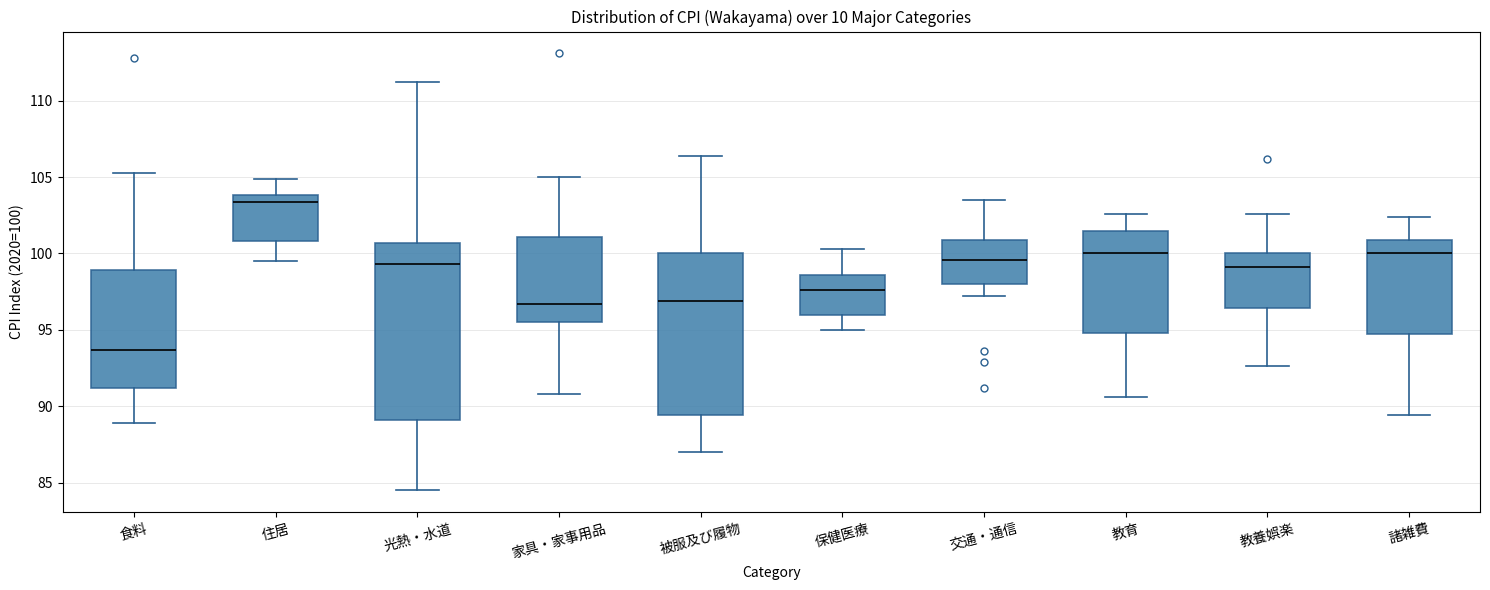

Reading left to right, read every box against the y-axis: the position of its median line, the range the box covers, and the ends of its whiskers. The values are not printed on the chart, so give them approximately, as read against the axis.

食料: median 93.5, box 91.0 to 99.0, whiskers 89.0 to 105.5
住居: median 103.5, box 101.0 to 104.0, whiskers 99.5 to 105.0
光熱・水道: median 99.5, box 89.0 to 100.5, whiskers 84.5 to 111.0
家具・家事用品: median 96.5, box 95.5 to 101.0, whiskers 91.0 to 105.0
被服及び履物: median 97.0, box 89.5 to 100.0, whiskers 87.0 to 106.5
保健医療: median 97.5, box 96.0 to 98.5, whiskers 95.0 to 100.5
交通・通信: median 99.5, box 98.0 to 101.0, whiskers 97.0 to 103.5
教育: median 100.0, box 95.0 to 101.5, whiskers 90.5 to 102.5
教養娯楽: median 99.0, box 96.5 to 100.0, whiskers 92.5 to 102.5
諸雑費: median 100.0, box 94.5 to 101.0, whiskers 89.5 to 102.5